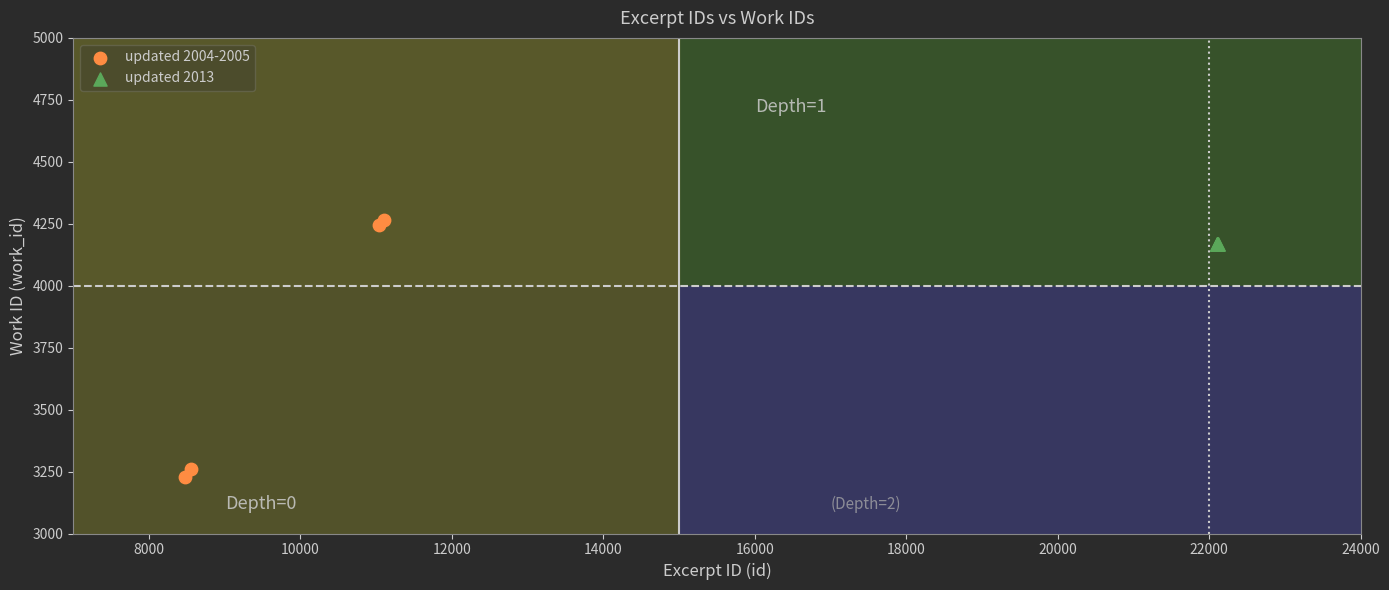

Which series contains the lowest Y value?

updated 2004-2005